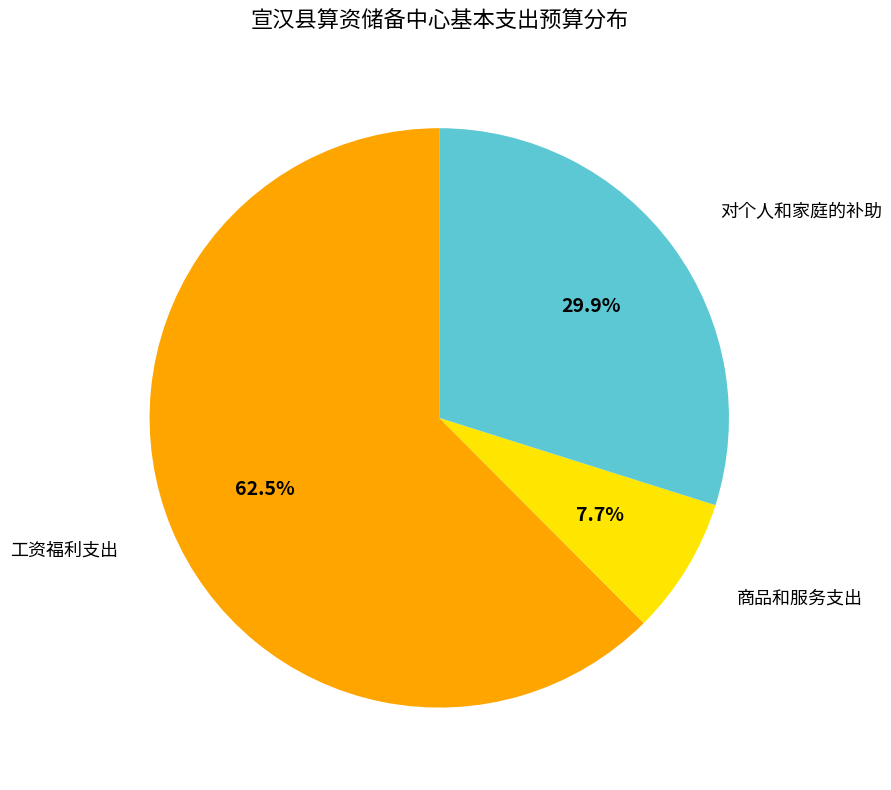

Is there a majority slice in this chart?

Yes